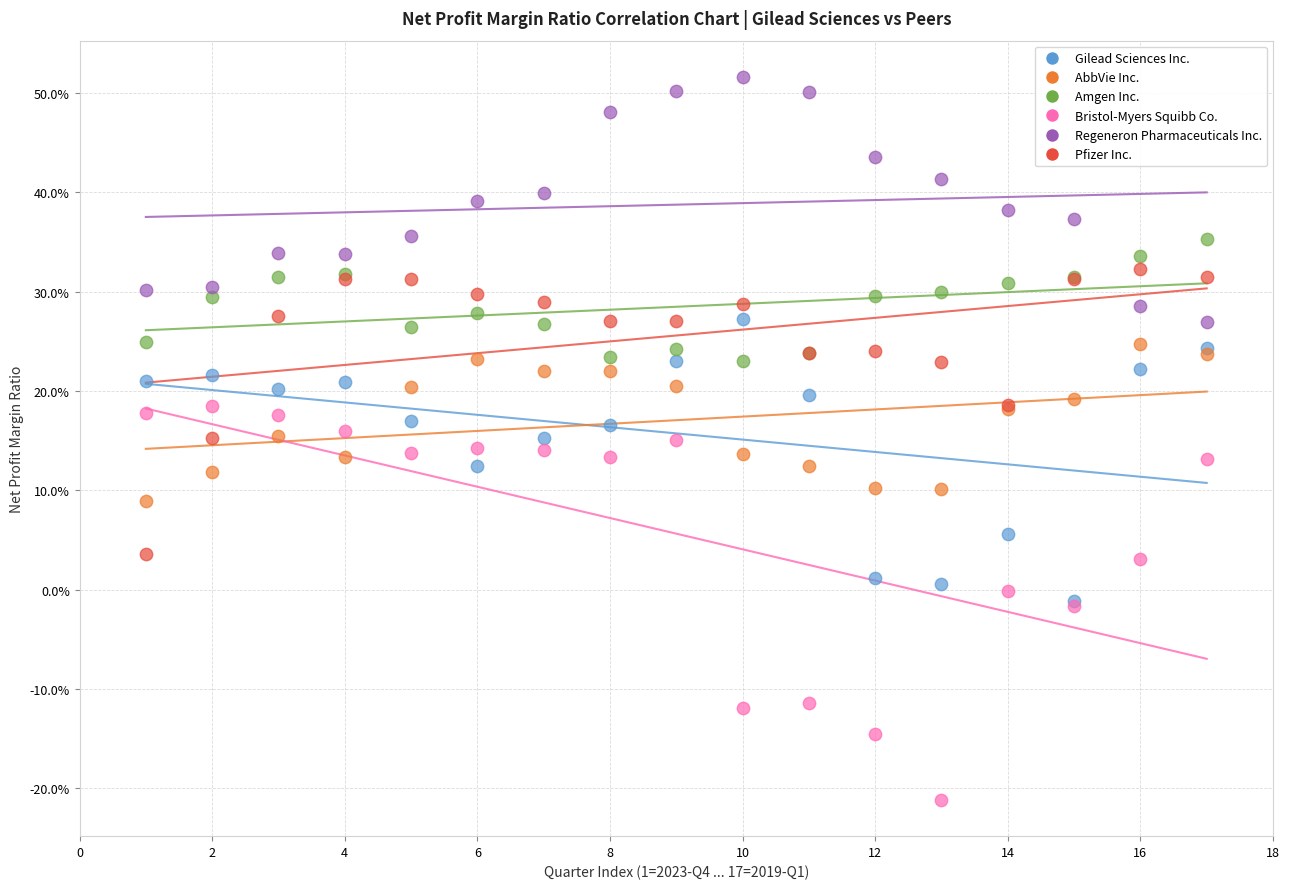

Which series has the widest spread of Y values?

Bristol-Myers Squibb Co.